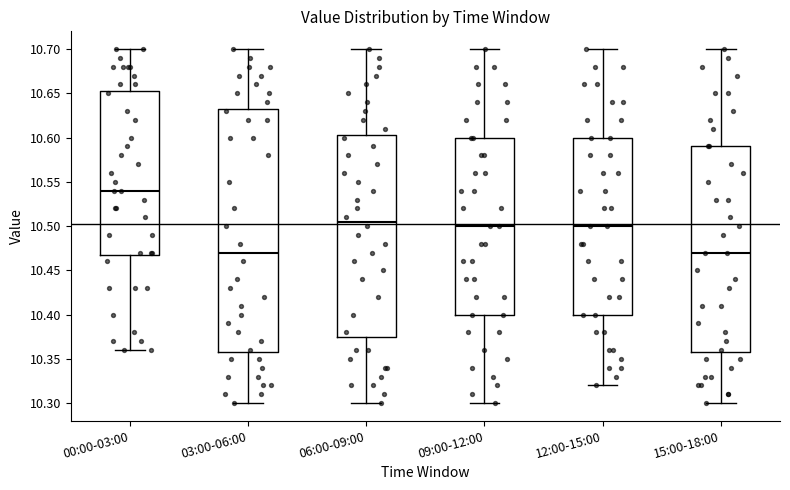

Reading left to right, transcribe this box plot: for each box, give where its median line is, the range the box spans, and where its two whiskers end, as read against the y-axis. The values are not printed on the chart, so give them approximately, as read against the axis.

00:00-03:00: median 10.540, box 10.470 to 10.655, whiskers 10.360 to 10.700
03:00-06:00: median 10.470, box 10.360 to 10.635, whiskers 10.300 to 10.700
06:00-09:00: median 10.505, box 10.375 to 10.605, whiskers 10.300 to 10.700
09:00-12:00: median 10.500, box 10.400 to 10.600, whiskers 10.300 to 10.700
12:00-15:00: median 10.500, box 10.400 to 10.600, whiskers 10.320 to 10.700
15:00-18:00: median 10.470, box 10.360 to 10.590, whiskers 10.300 to 10.700